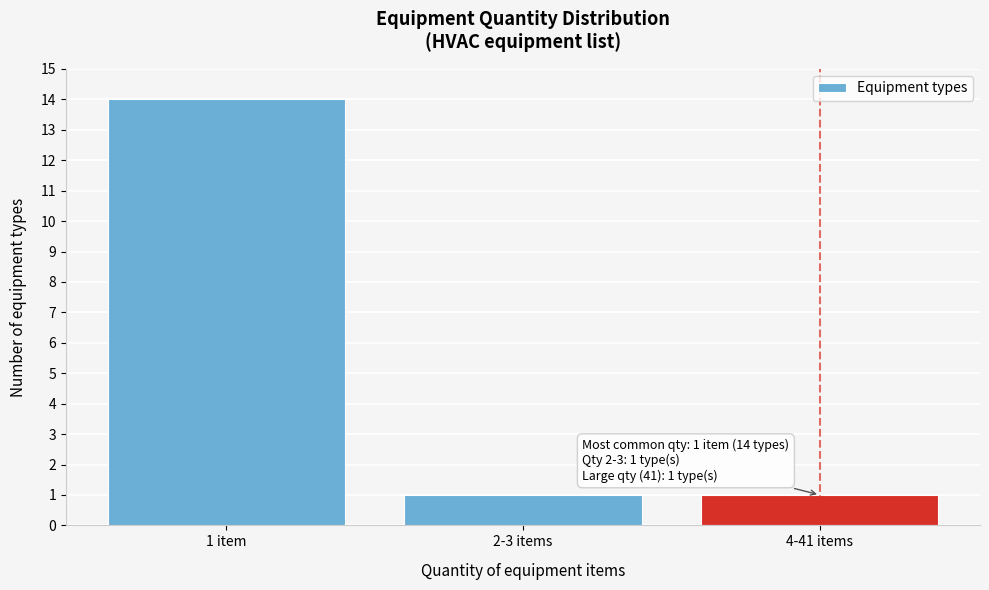

Reading left to right, extract all data points from this chart.

14	1	1